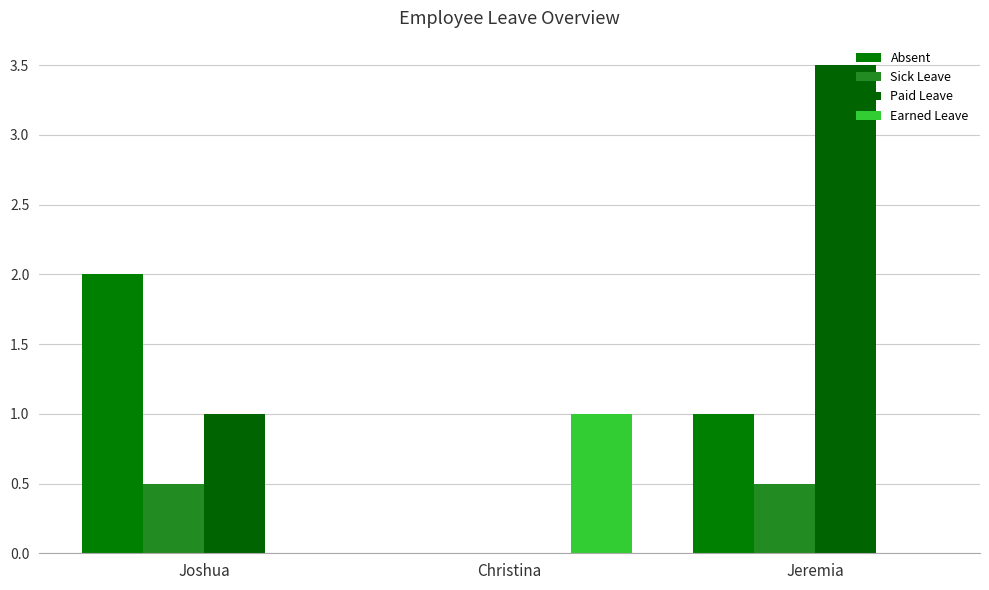

Is it true that Paid Leave equals 0.0 at Christina?

True